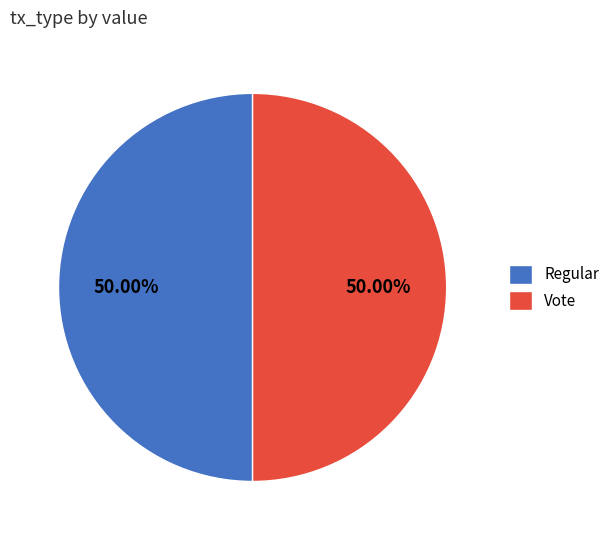

Approximately how many times larger is the value at Regular compared to Vote?

1.0